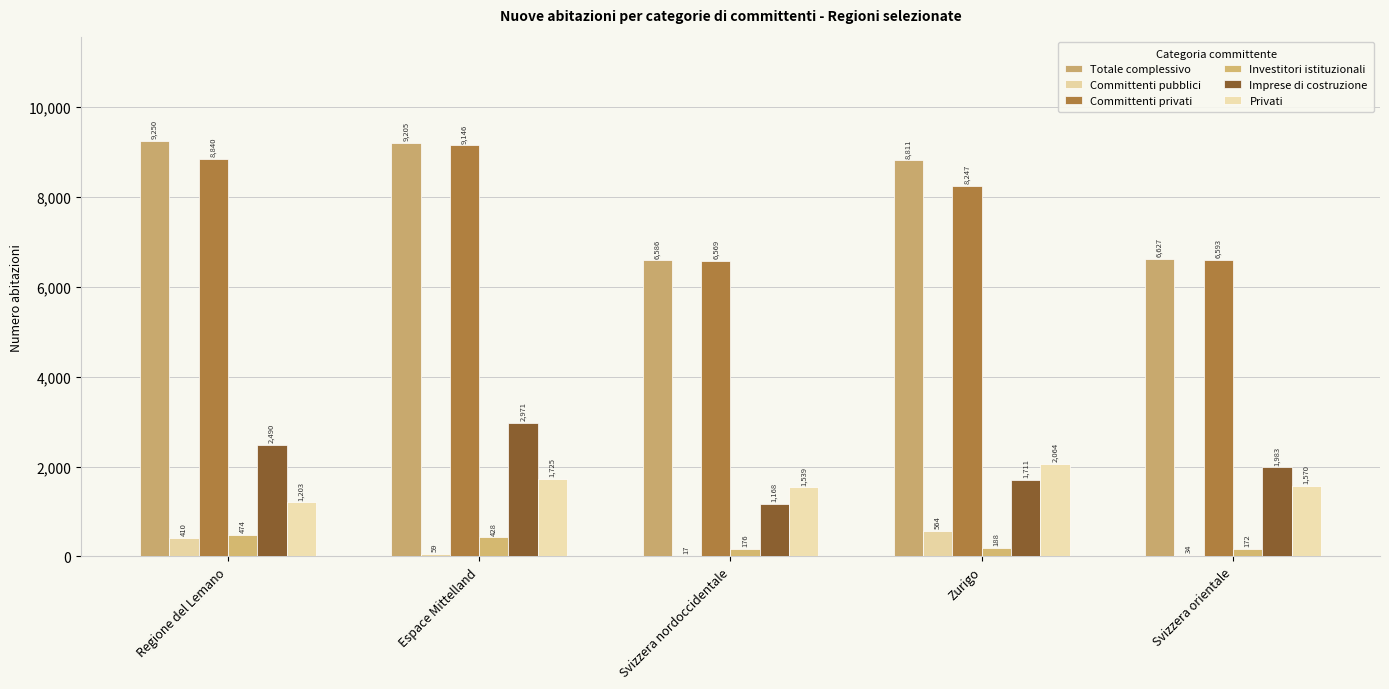

Is it true that Committenti privati equals 8247 at Zurigo?

True